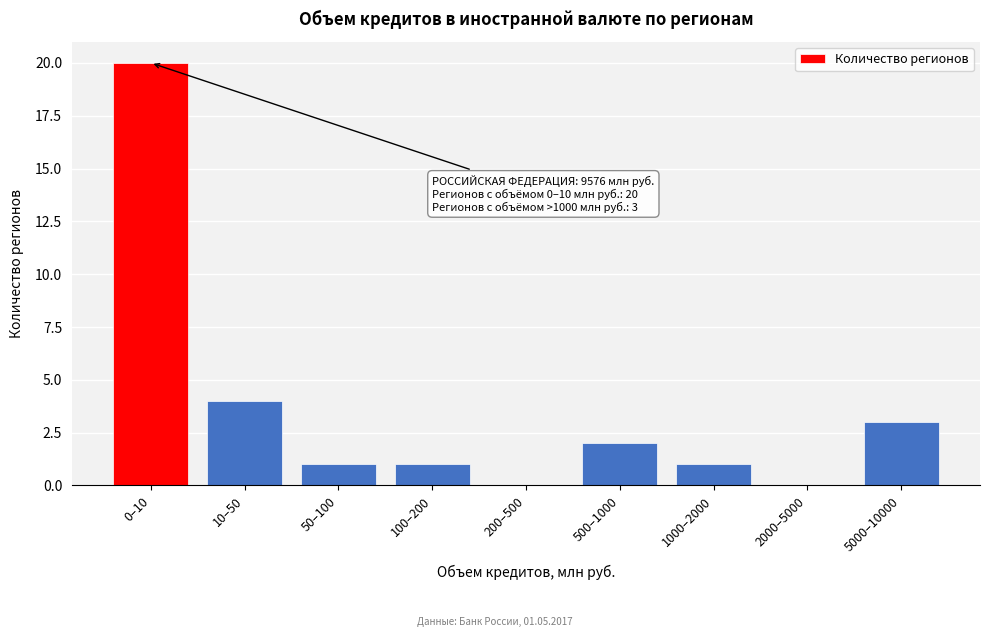

Reading left to right, transcribe all the data shown in this chart.

0–10=20	10–50=4	50–100=1	100–200=1	200–500=0	500–1000=2	1000–2000=1	2000–5000=0	5000–10000=3